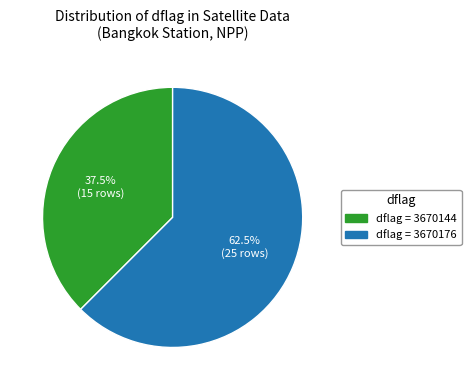

Does any single category account for the majority?

Yes